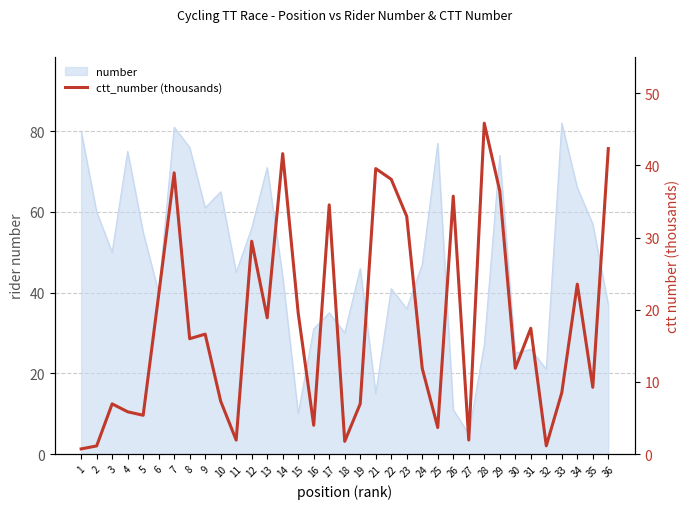

Does the chart display data point markers on the line(s)?

No